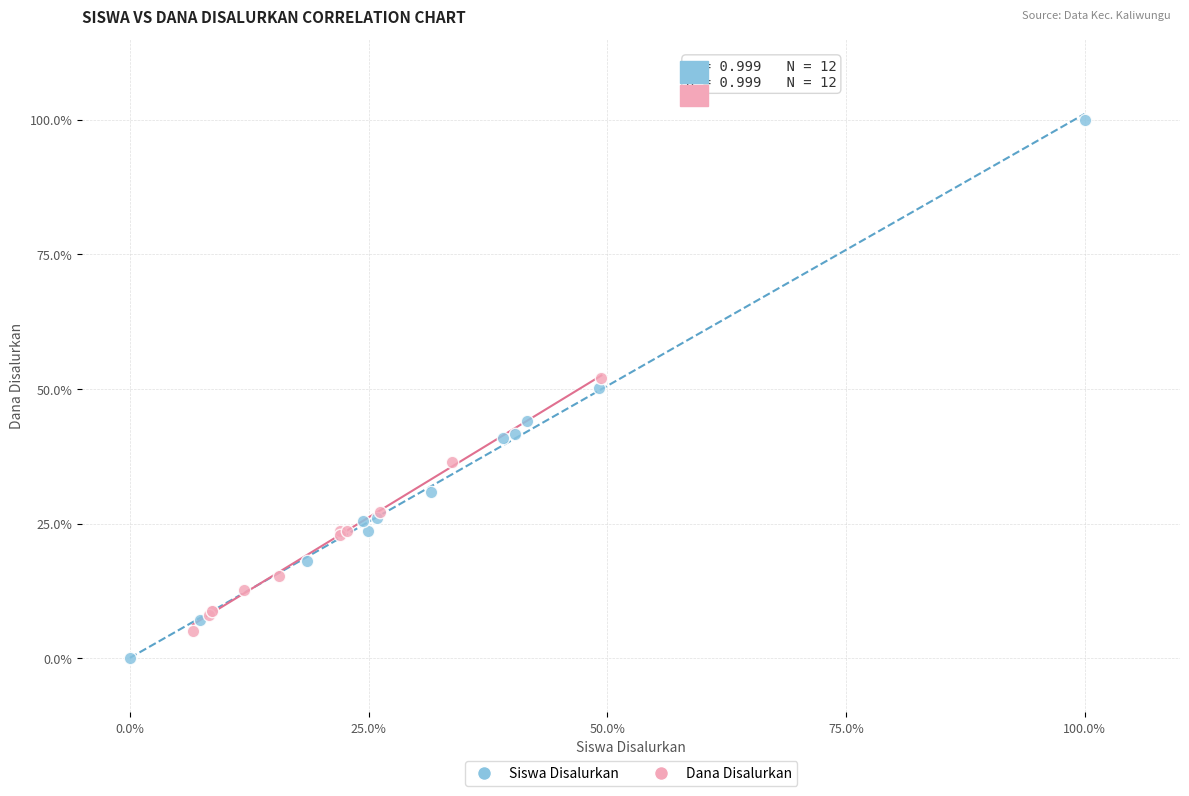

What are all the series names shown in the legend?

Siswa Disalurkan, Dana Disalurkan